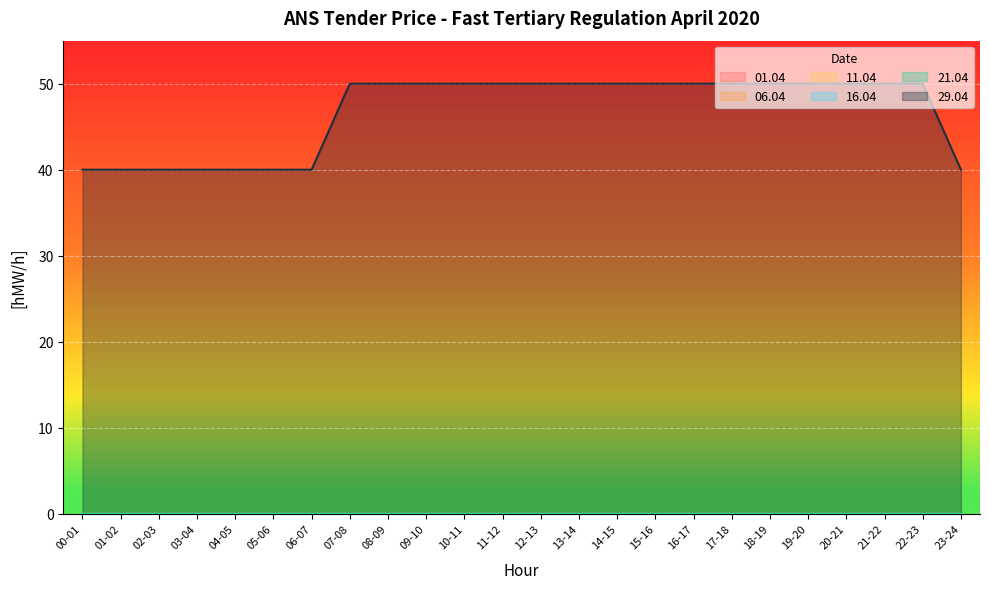

Count the number of categories in the chart.

24